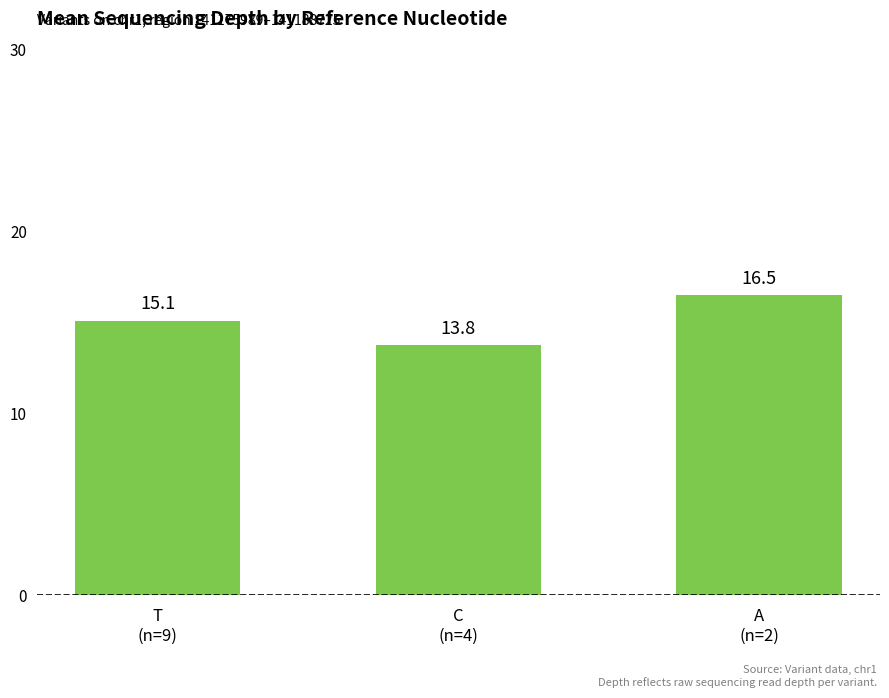

Where is the data nearest to the value 15?

T
(n=9)